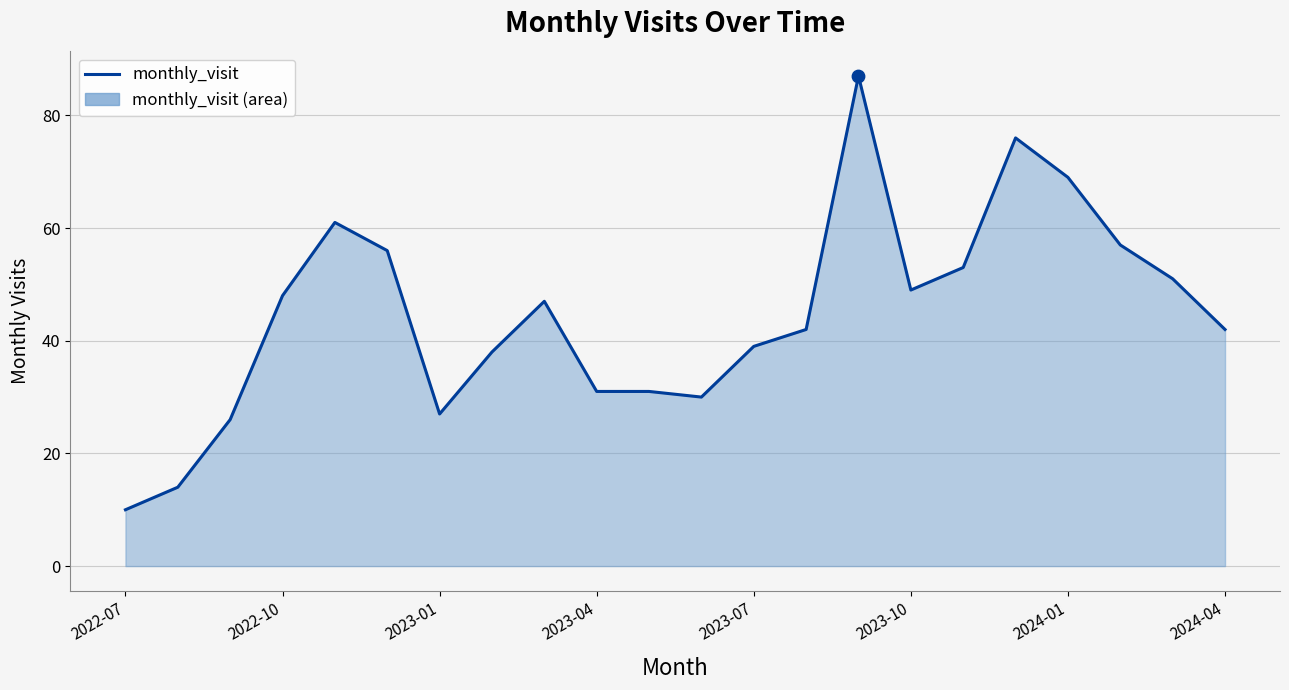

How many lines are shown in the chart?

1